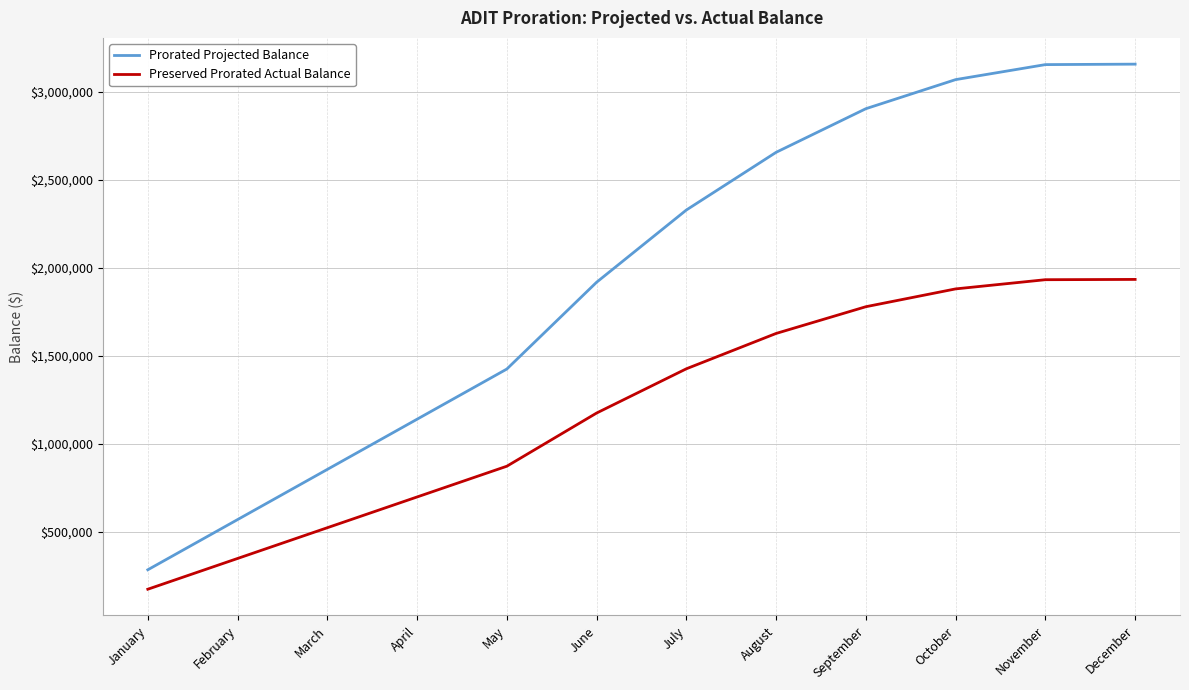

True or false: Preserved Prorated Actual Balance and Prorated Projected Balance intersect in this chart.

False